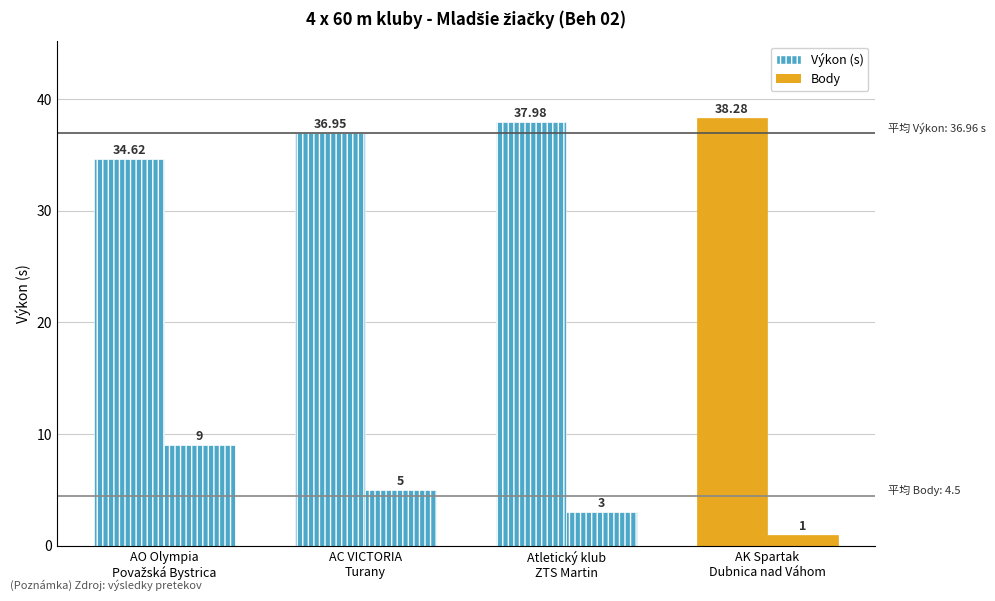

Reading left to right, list all the values displayed in this chart.

Výkon: AO Olympia
Považská Bystrica=34.6	AC VICTORIA
Turany=37.0	Atletický klub
ZTS Martin=38.0	AK Spartak
Dubnica nad Váhom=38.3
Body: AO Olympia
Považská Bystrica=9.0	AC VICTORIA
Turany=5.0	Atletický klub
ZTS Martin=3.0	AK Spartak
Dubnica nad Váhom=1.0